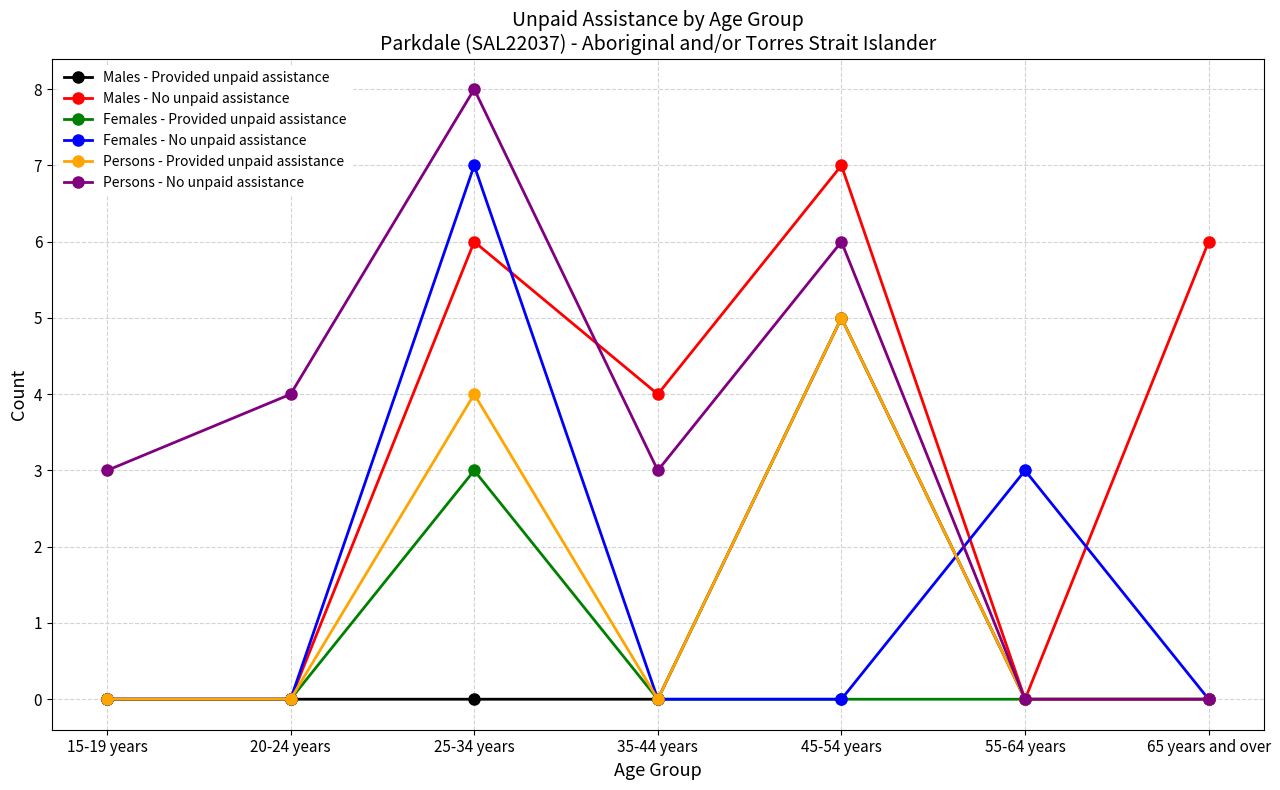

At which category is the sum across all series the highest?

25-34 years